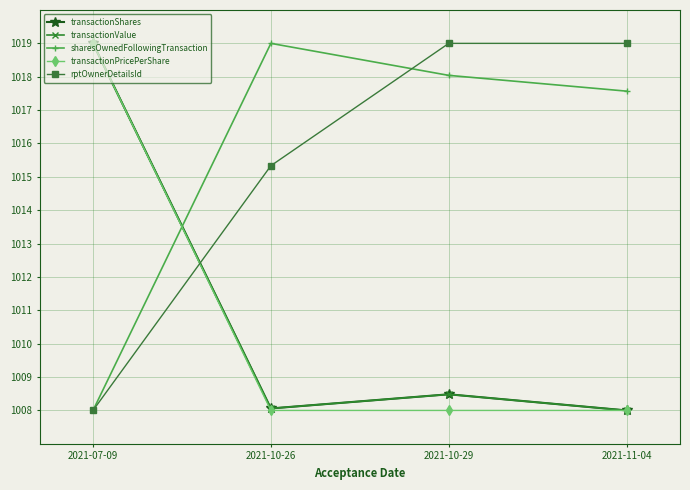

What is the sum of the transactionShares values at 2021-10-26 and 2021-07-09?

2027.1